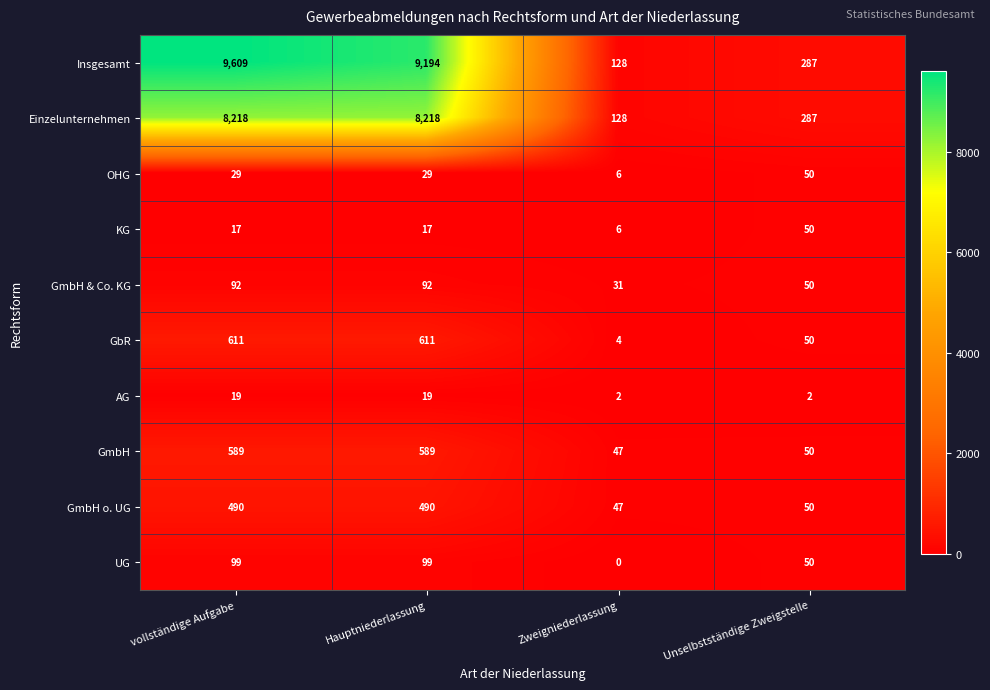

What is the difference between the maximum and second lowest values in the AG series?

17